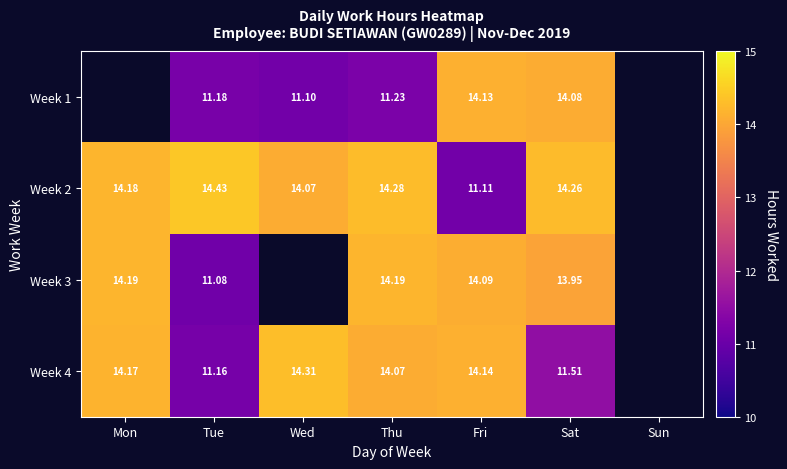

Is the value of Week 4 at Mon greater than the value of Week 1 at Thu?

Yes